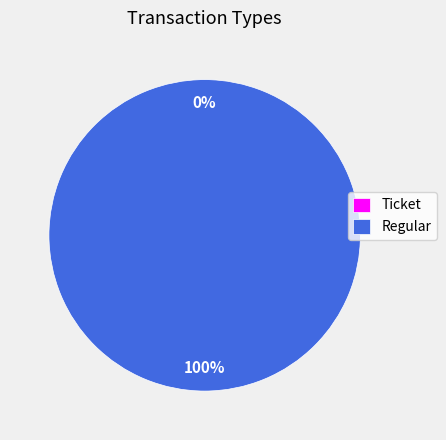

Which slice is the largest?

Regular